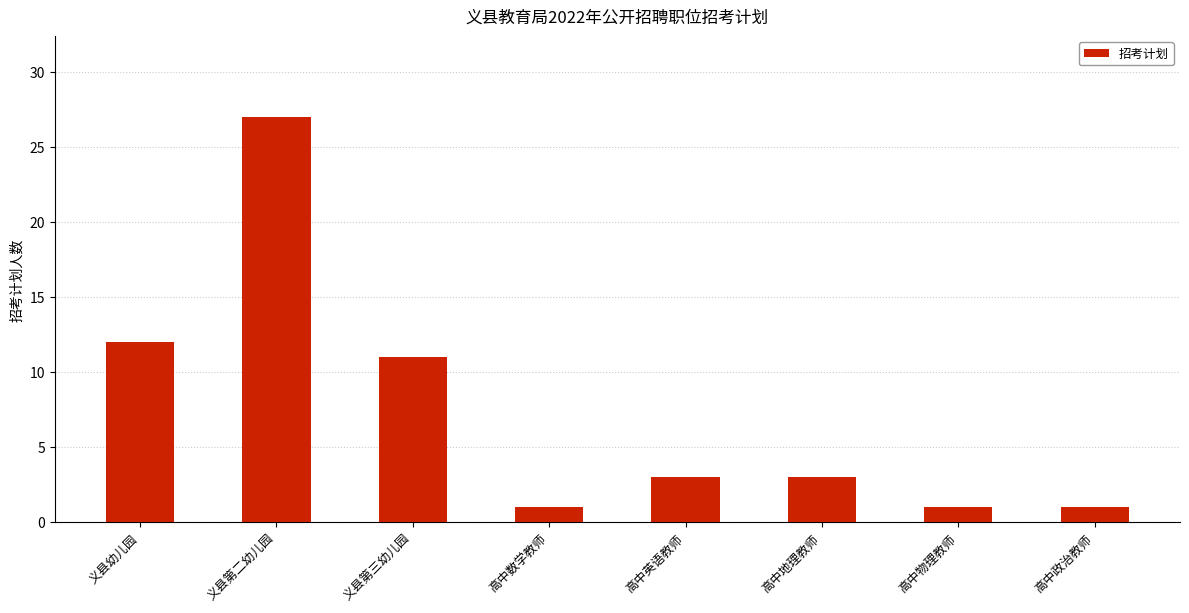

What is the difference between the second highest and second lowest values?

11